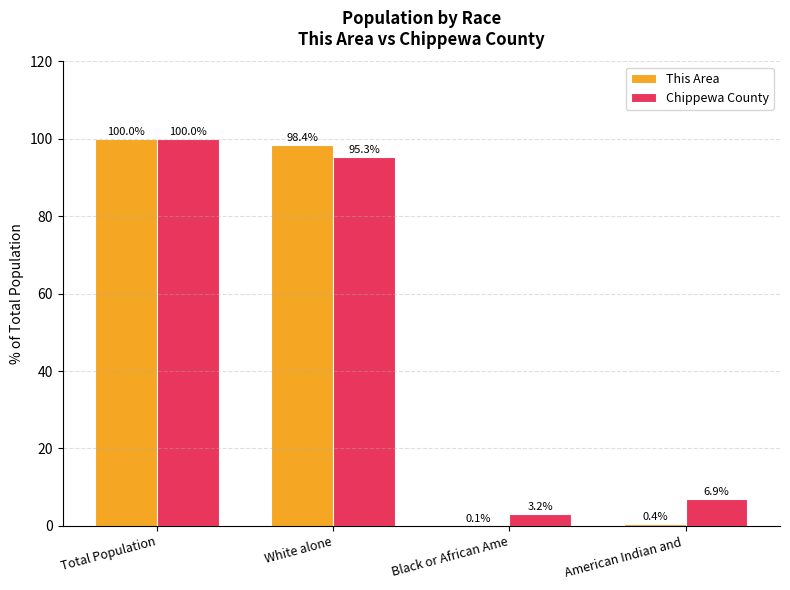

Which category has the highest value in the Chippewa County series?

Total Population